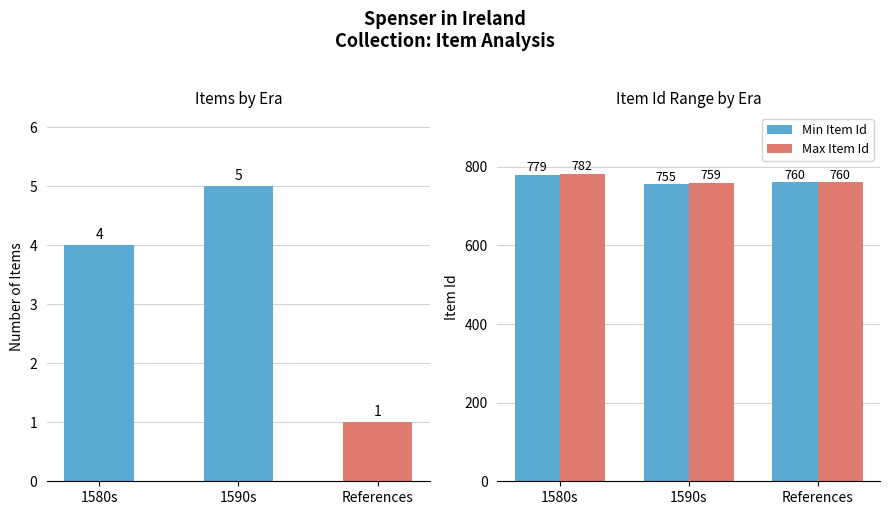

List the series in order of their peak value, highest first.

Max Item Id, Min Item Id, Item Count